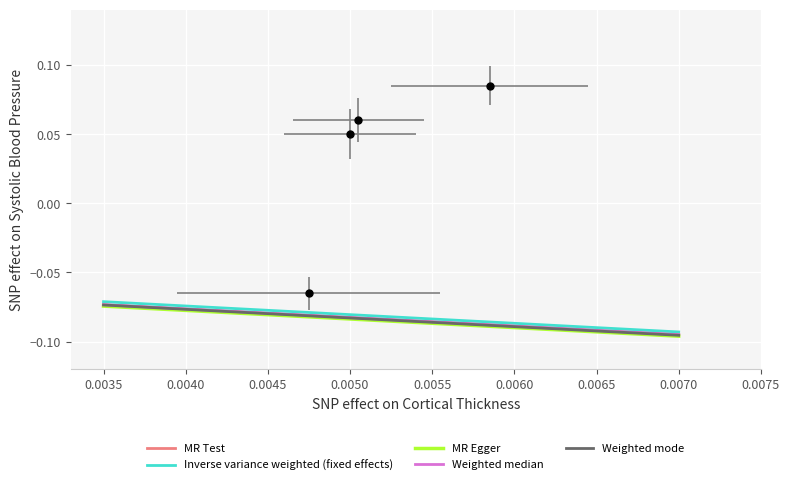

True or false: MR Test has a value of -0.0 at 11.

False